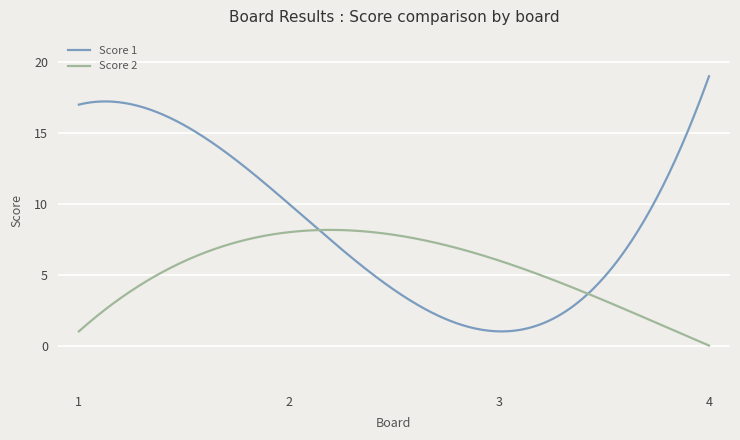

How many categories are shown in the chart?

300